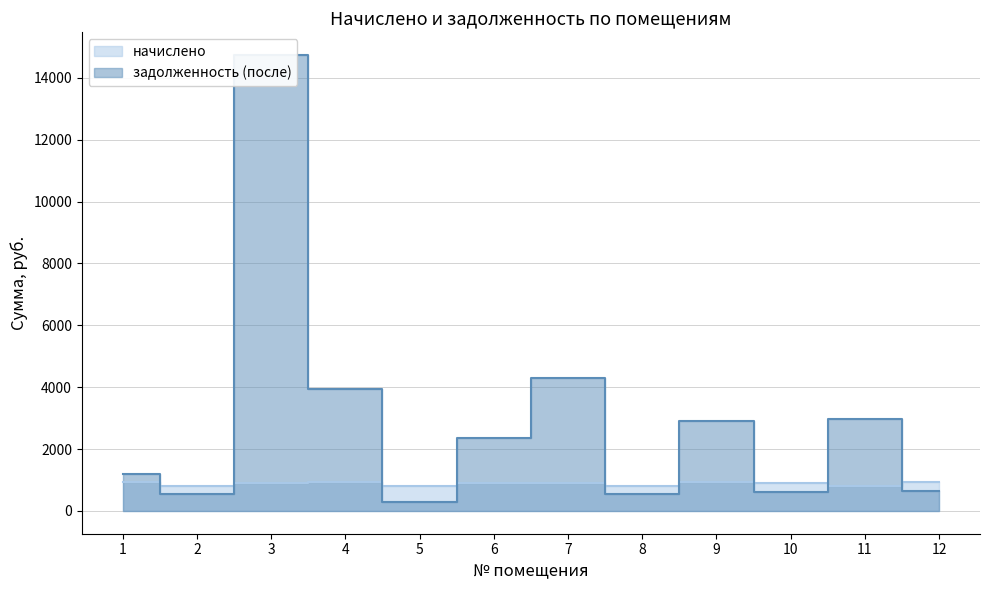

What is the sum of the задолженность (после) values at 9 and 11?

5870.5